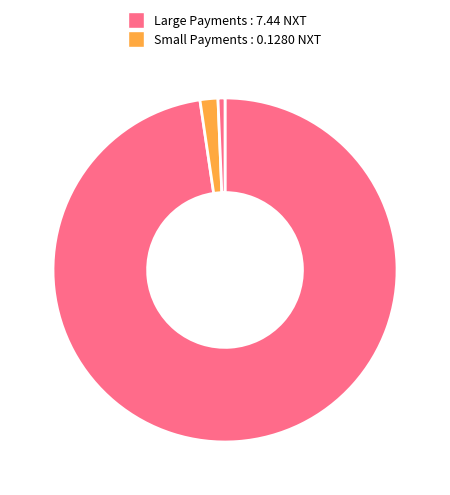

Count the number of slices in the pie.

3